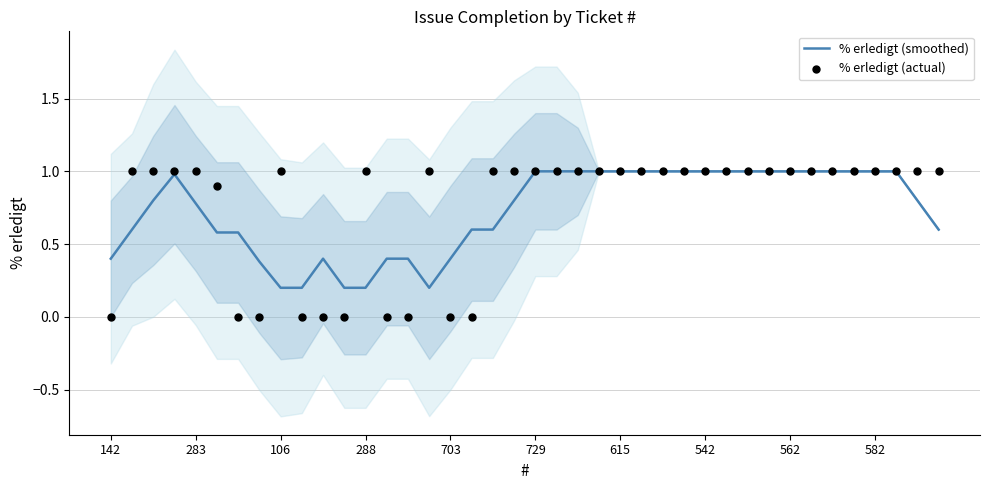

At how many categories does at least one series exceed 0?

40